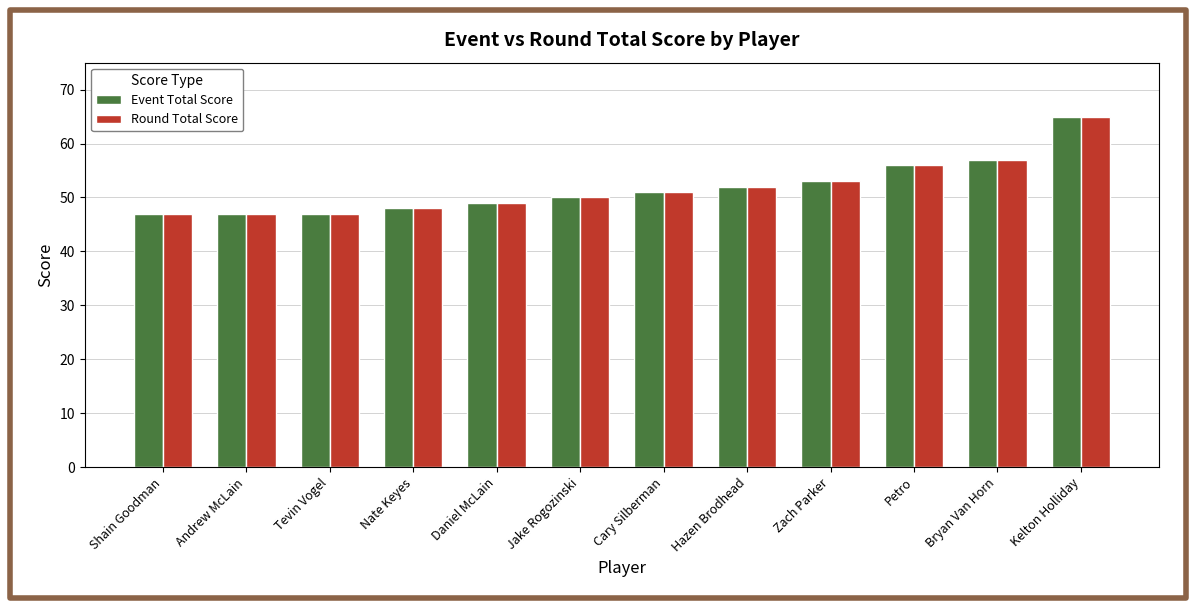

Reading left to right, list all the values displayed in this chart.

Event Total Score: Shain Goodman=47	Andrew McLain=47	Tevin Vogel=47	Nate Keyes=48	Daniel McLain=49	Jake Rogozinski=50	Cary Silberman=51	Hazen Brodhead=52	Zach Parker=53	Petro=56	Bryan Van Horn=57	Kelton Holliday=65
Round Total Score: Shain Goodman=47	Andrew McLain=47	Tevin Vogel=47	Nate Keyes=48	Daniel McLain=49	Jake Rogozinski=50	Cary Silberman=51	Hazen Brodhead=52	Zach Parker=53	Petro=56	Bryan Van Horn=57	Kelton Holliday=65